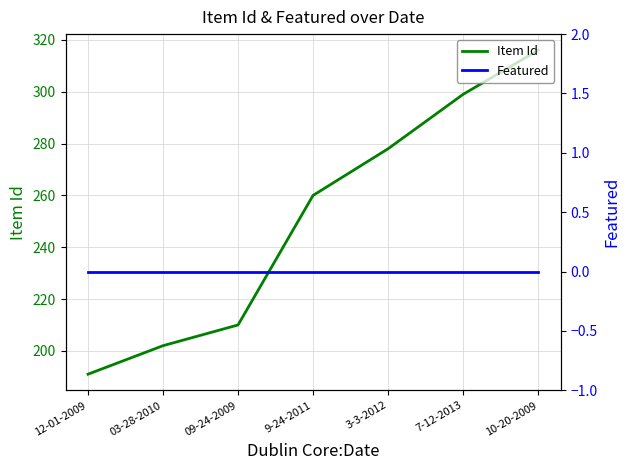

Where does the Item Id series first go above 260?

3-3-2012